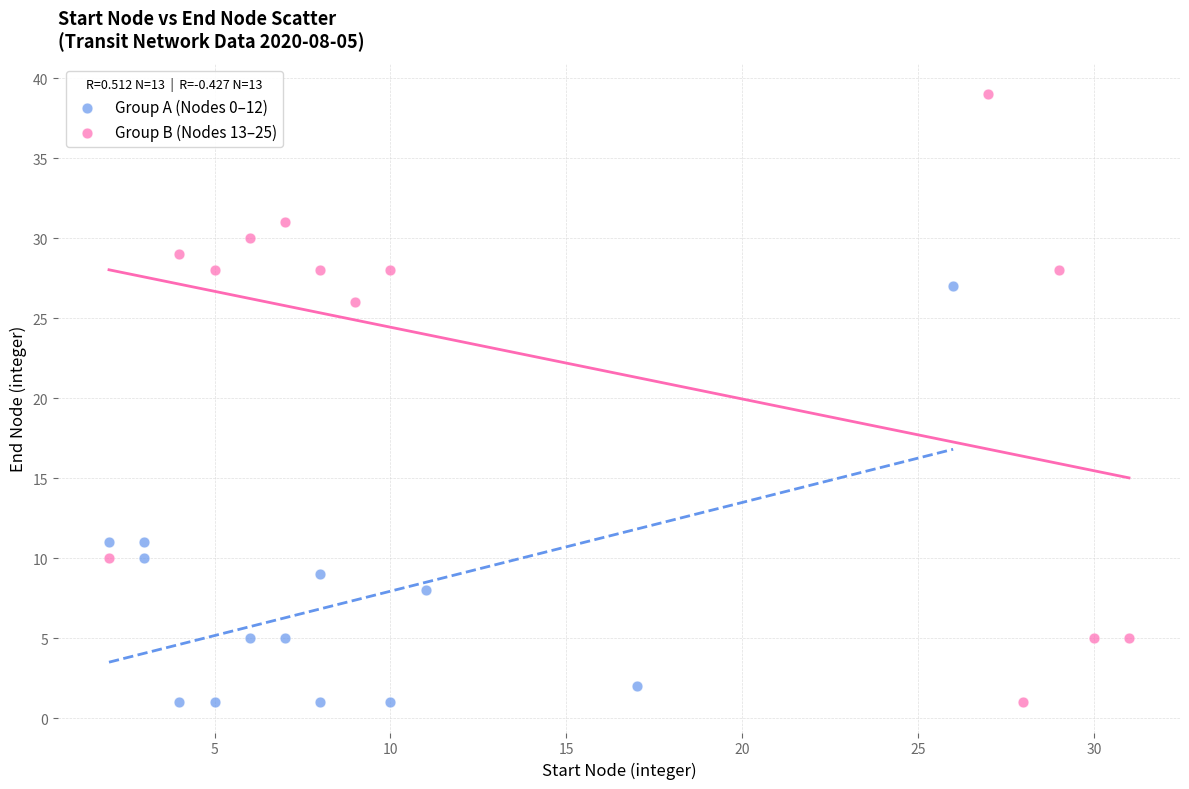

Which series reaches the maximum Y coordinate?

Group B (Nodes 13–25)